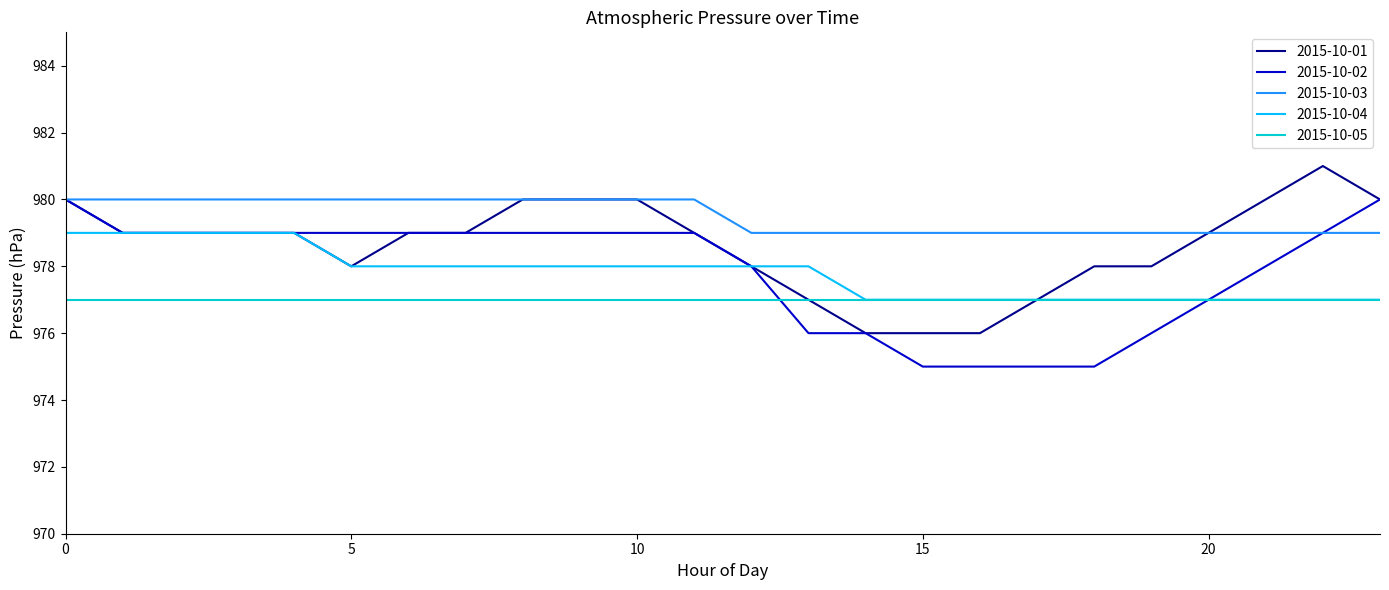

What is the lowest value of the 2015-10-05 series?

977